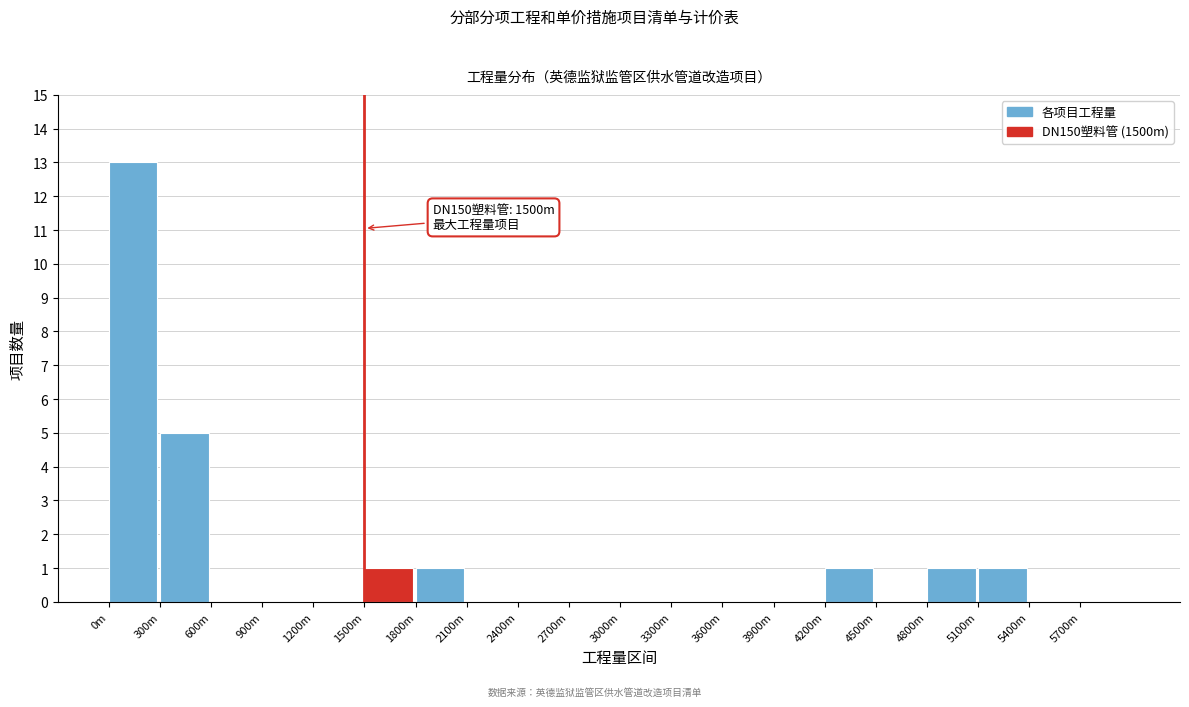

Reading left to right, list all the values displayed in this chart.

0m=13	300m=5	600m=0	900m=0	1200m=0	1500m=1	1800m=1	2100m=0	2400m=0	2700m=0	3000m=0	3300m=0	3600m=0	3900m=0	4200m=1	4500m=0	4800m=1	5100m=1	5400m=0	5700m=0